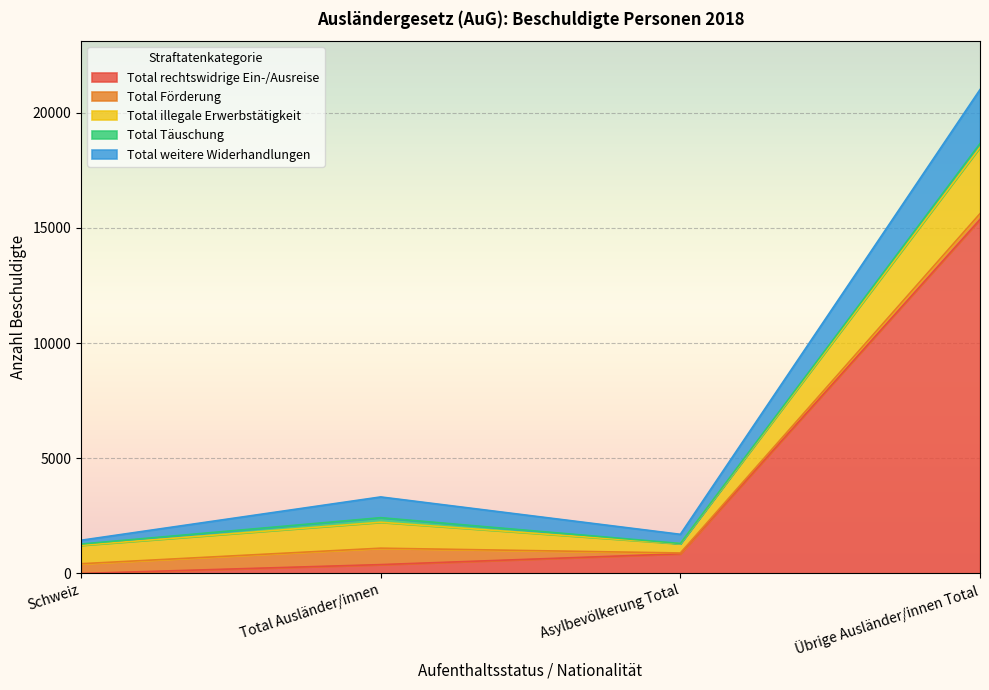

At Asylbevölkerung Total, list the series in order from smallest to largest.

Total Täuschung, Total Förderung, Total weitere Widerhandlungen, Total illegale Erwerbstätigkeit, Total rechtswidrige Ein-/Ausreise